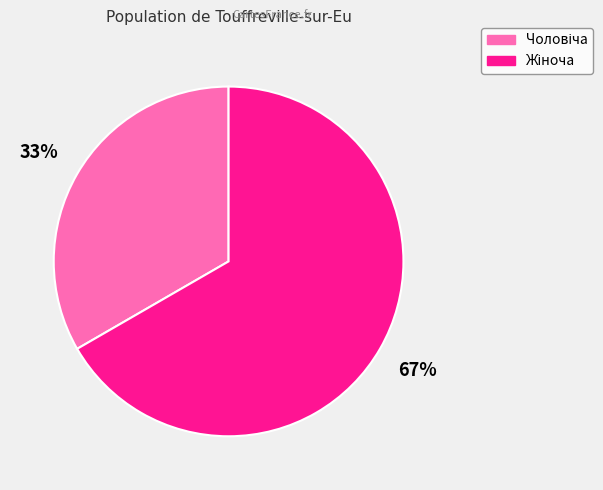

Is there a majority slice in this chart?

Yes